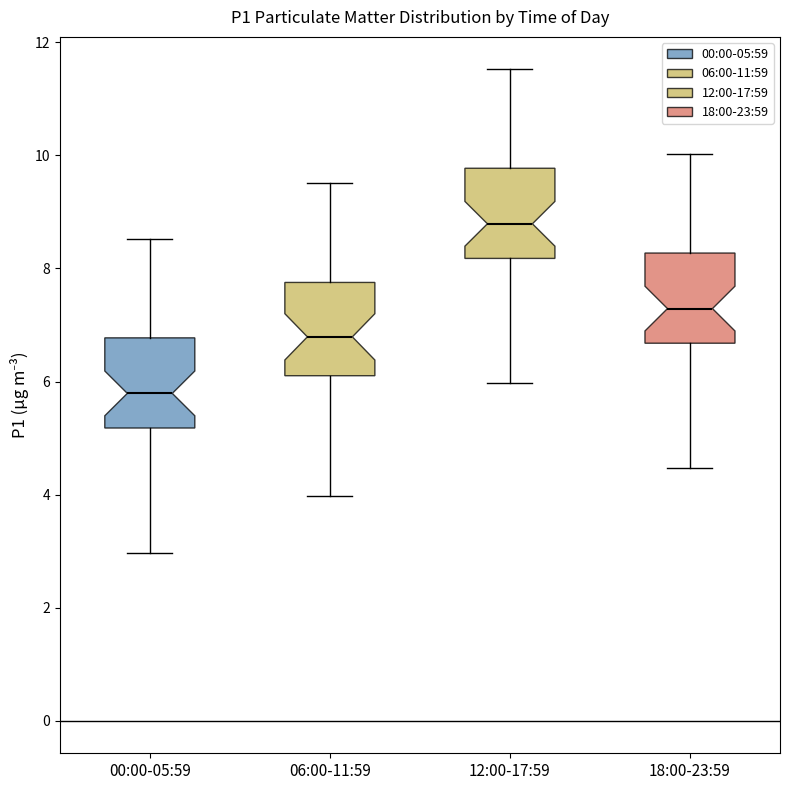

Where does the median line of the box for 18:00-23:59 sit on the y-axis? The values are not printed on the chart, so give them approximately, as read against the axis.

7.2